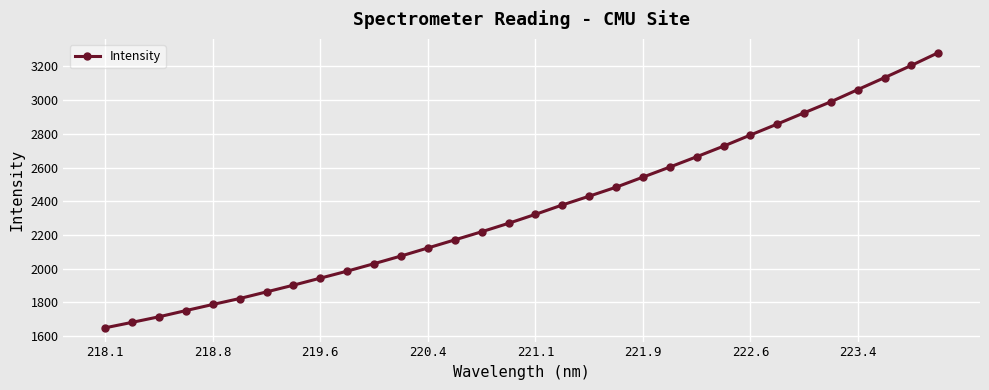

What is the greatest value displayed?

3281.5